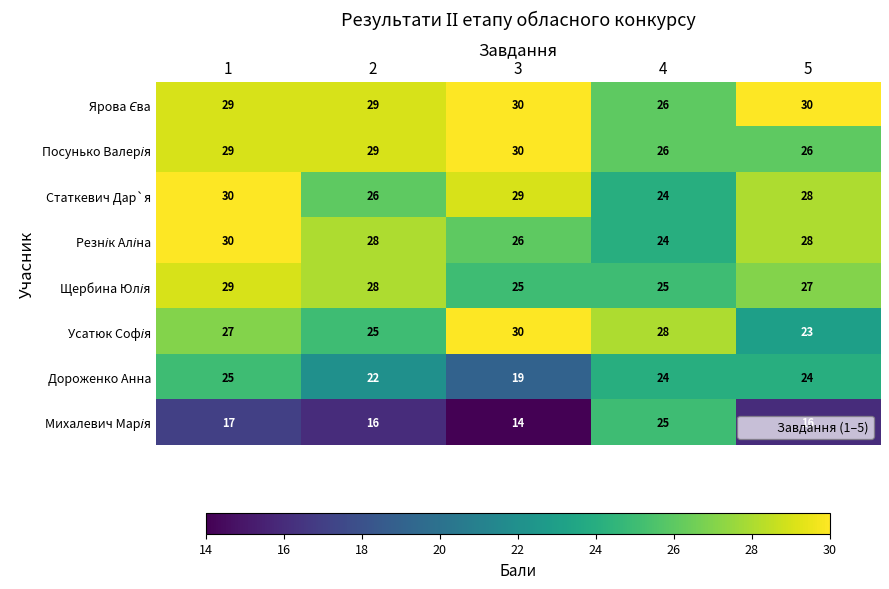

What is the spread (max minus min) of values at 3?

16